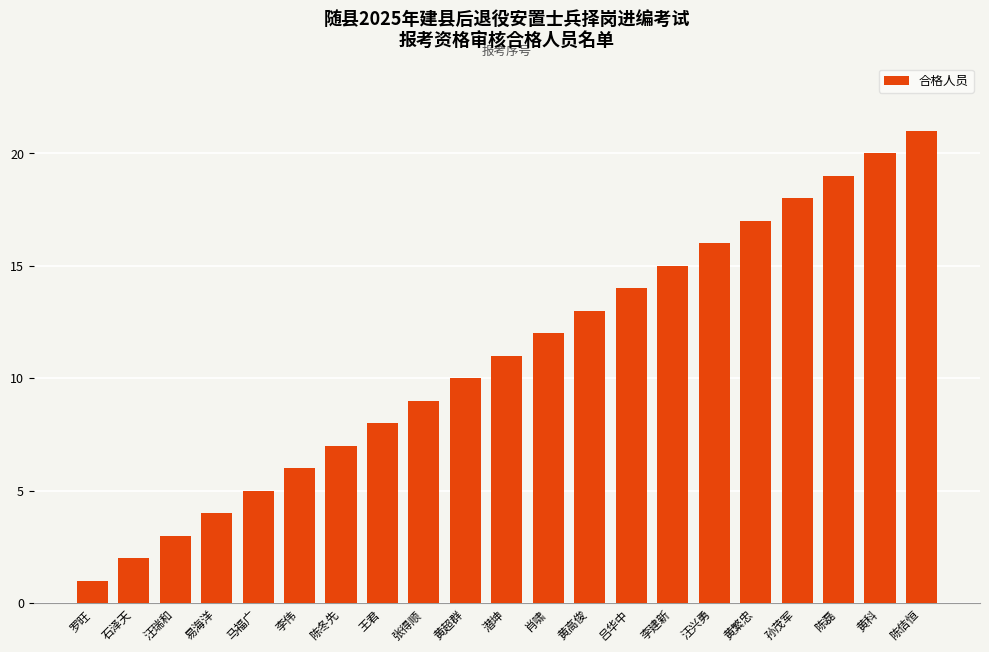

What is the difference between the maximum and minimum values?

20